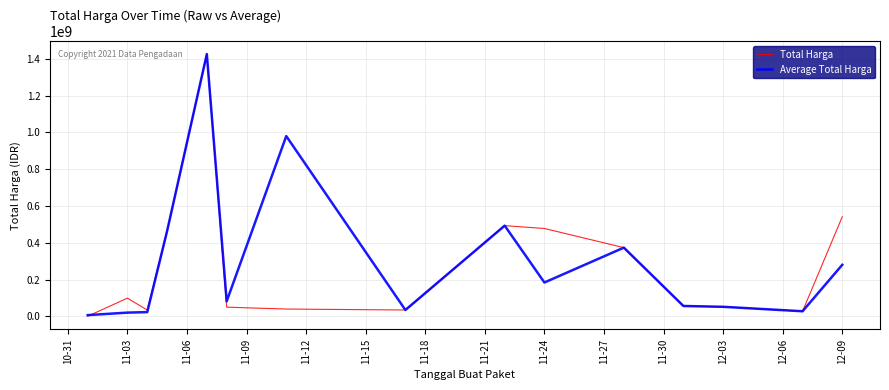

After their last crossing, which series has the higher values: Average Total Harga or Total Harga?

Total Harga